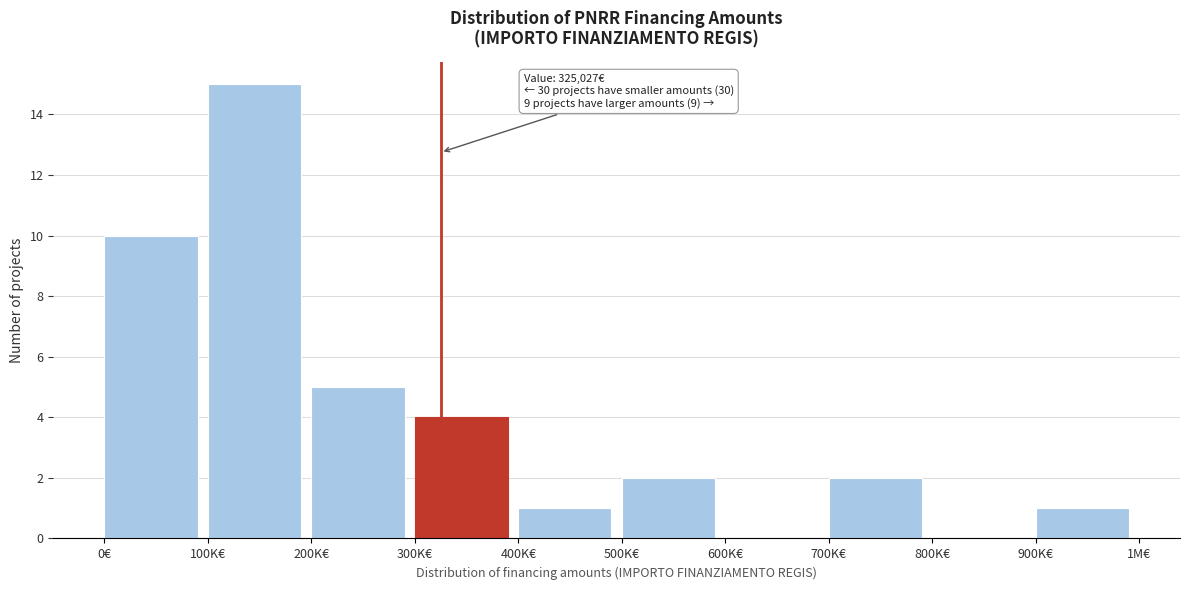

Reading left to right, extract all data points from this chart.

0€=10	100K€=15	200K€=5	300K€=4	400K€=1	500K€=2	600K€=0	700K€=2	800K€=0	900K€=1